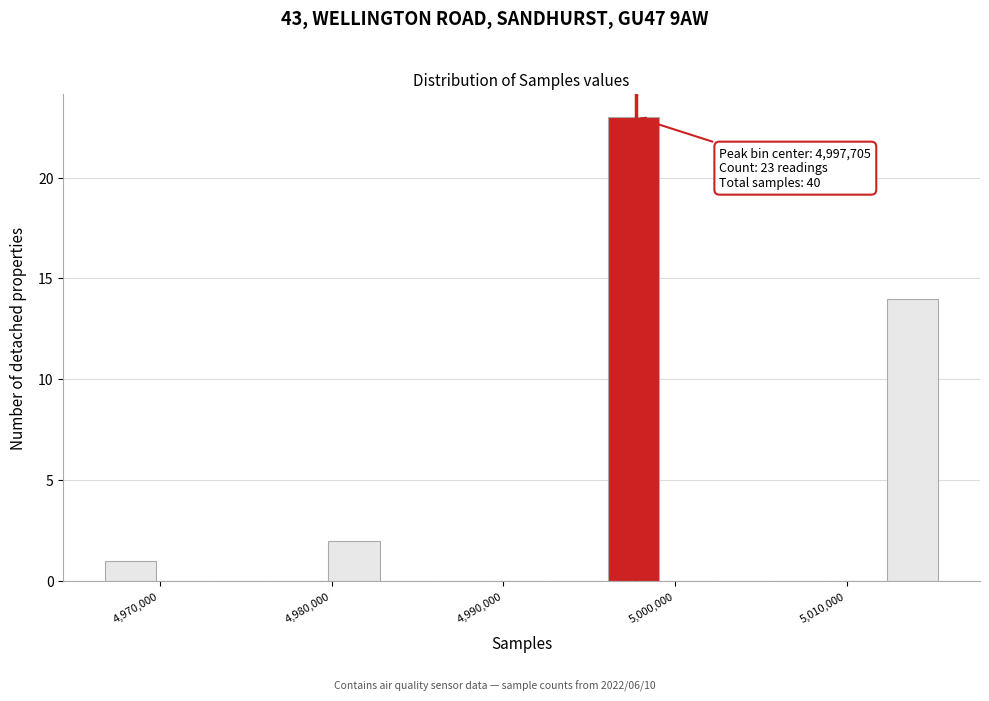

Read against the x-axis, roughly where is the centre of the tallest bar?

4998000